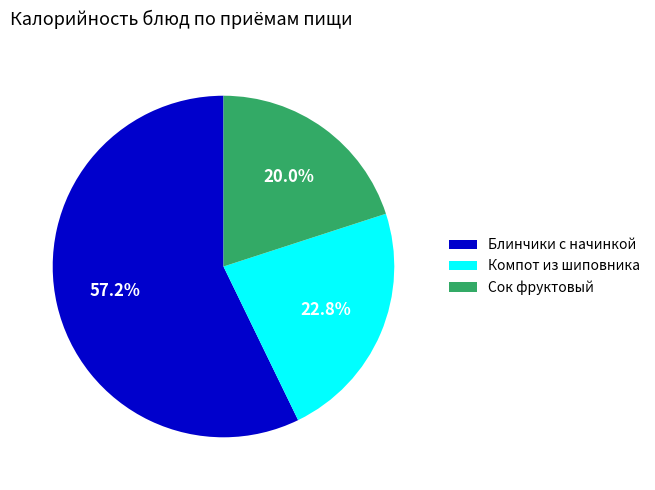

Which category accounts for the majority?

Блинчики с начинкой